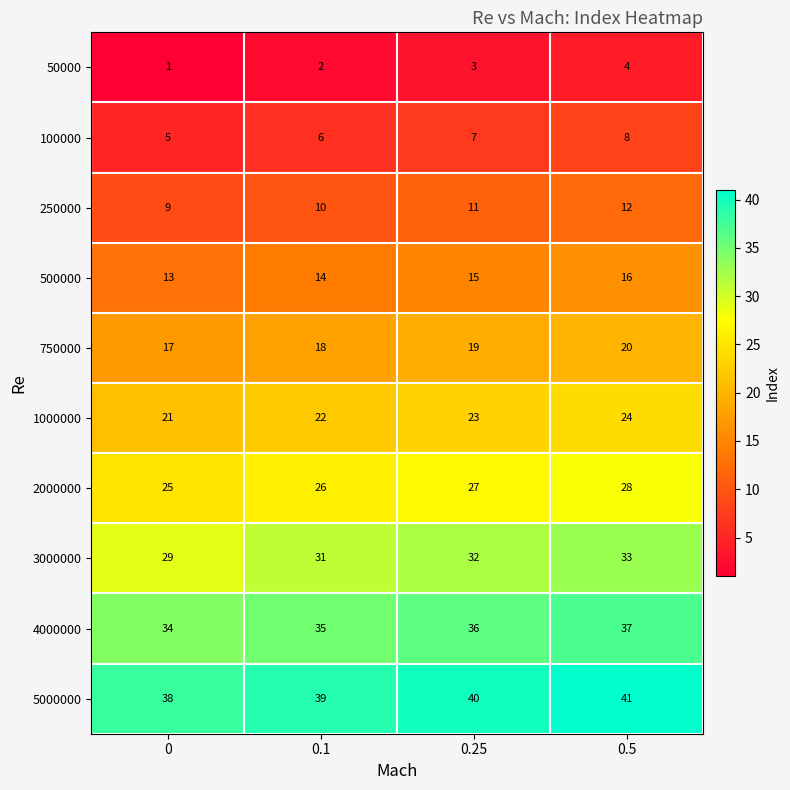

How many categories are shown in the chart?

4